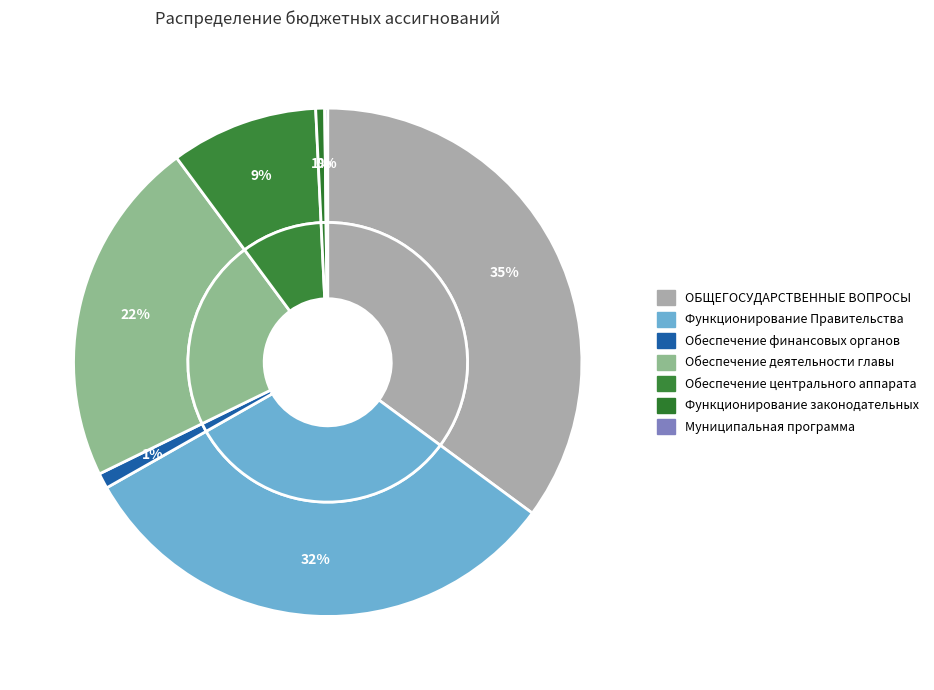

Rank the categories by value from lowest to highest.

Муниципальная программа, Функционирование законодательных, Обеспечение финансовых органов, Обеспечение центрального аппарата, Обеспечение деятельности главы, Функционирование Правительства, ОБЩЕГОСУДАРСТВЕННЫЕ ВОПРОСЫ